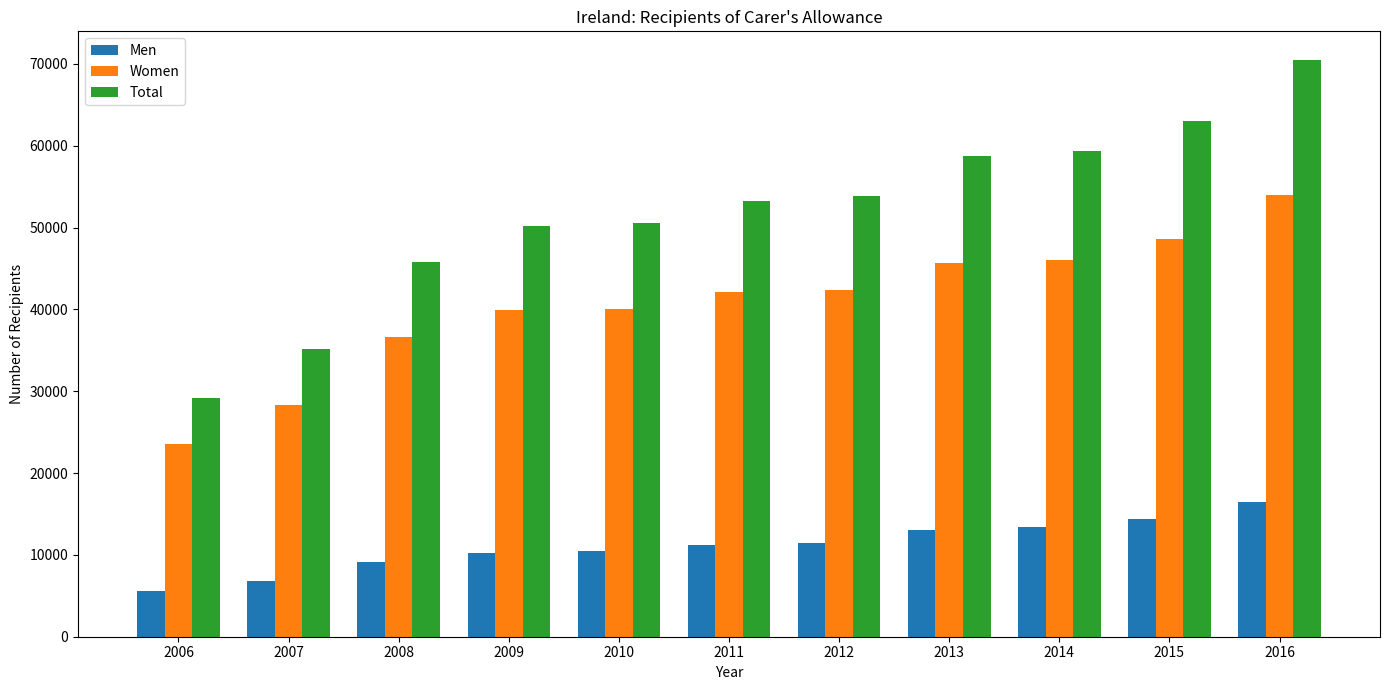

What are all the series names shown in the legend?

Men, Women, Total